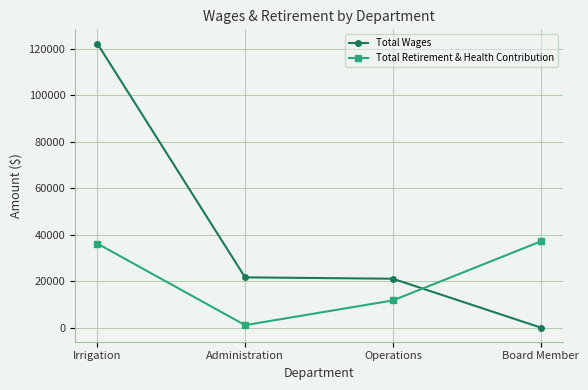

Where is the first local minimum for Total Retirement & Health Contribution?

Administration